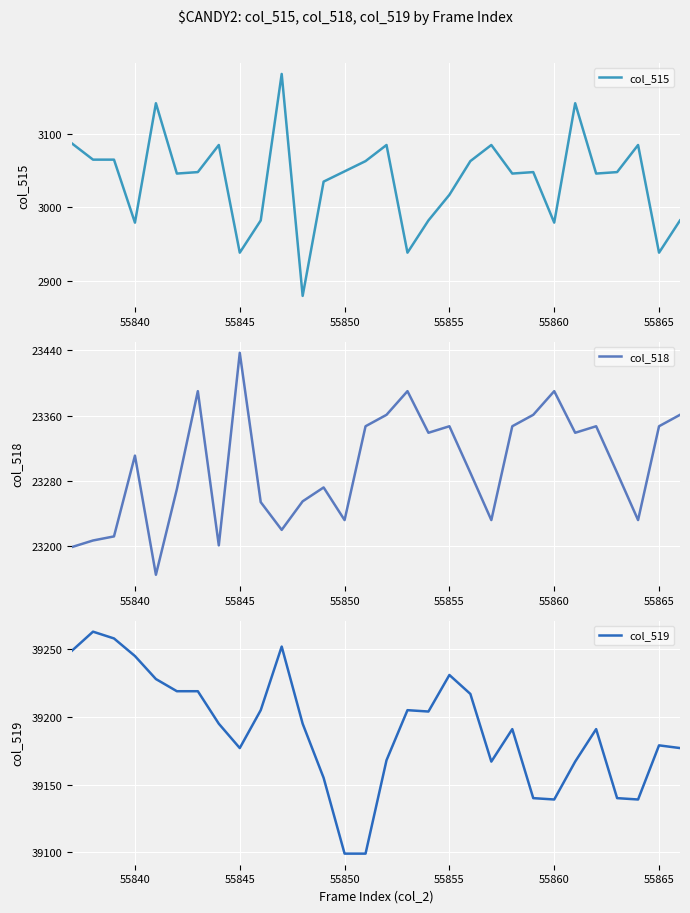

The value of col_518 at 55860 is 39820. True or false?

False